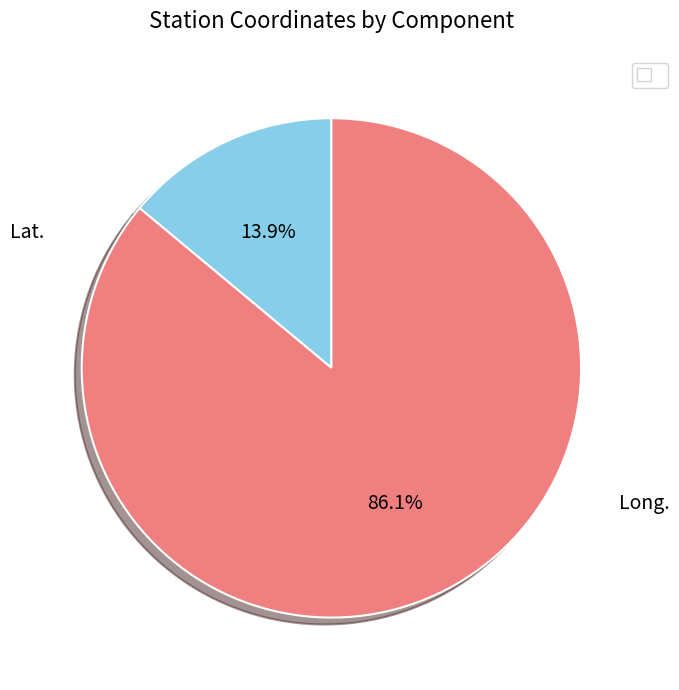

Is there any slice that represents more than half of the pie?

Yes